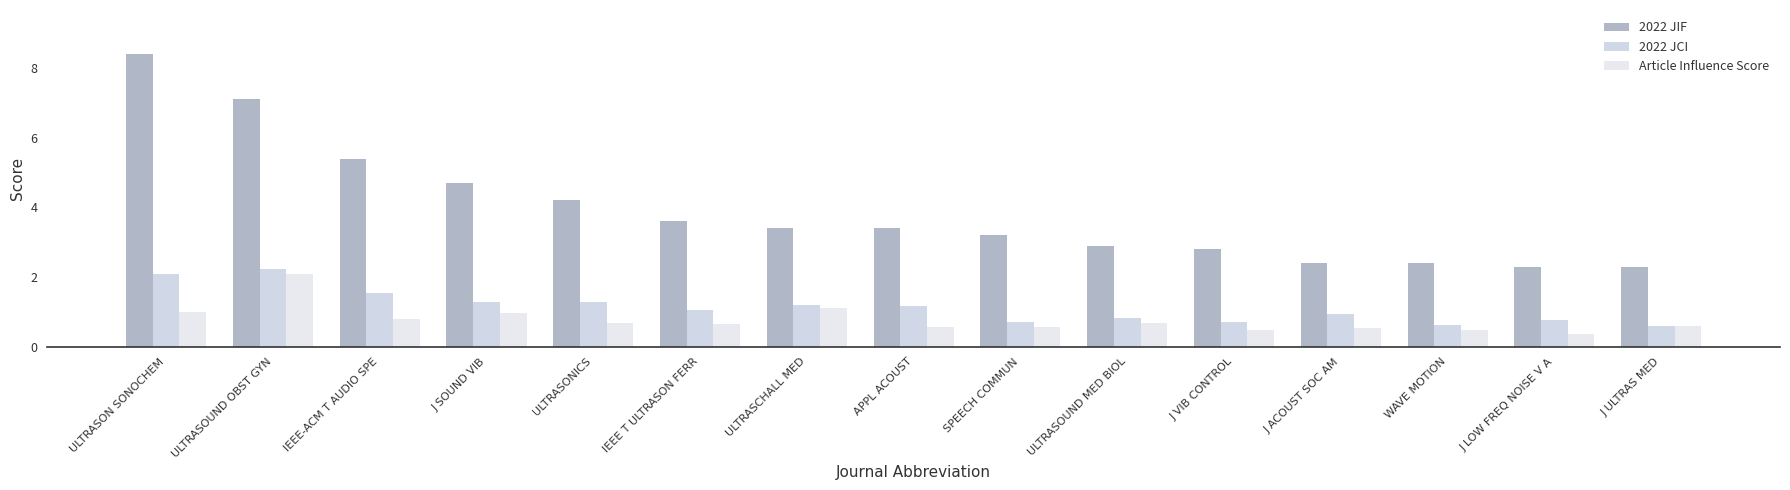

Does the chart contain any negative values?

No